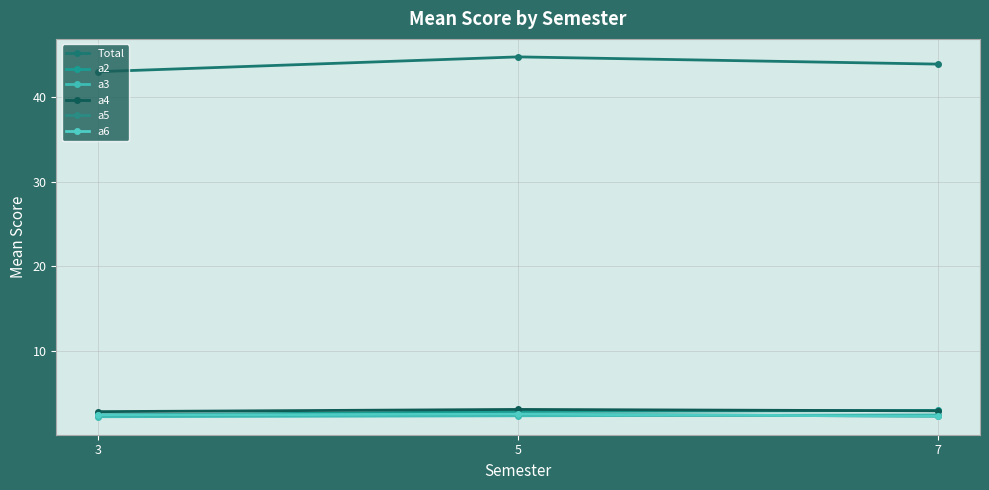

Does the chart have visible grid lines?

Yes